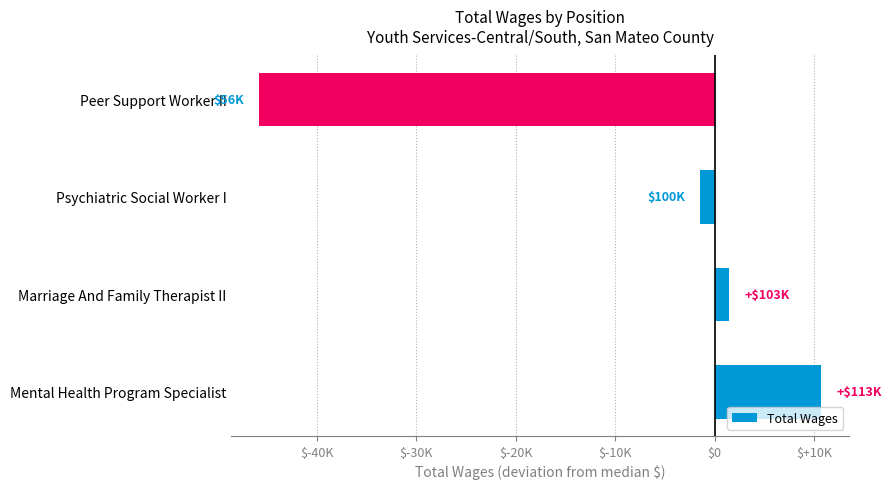

Are the bars horizontal?

Yes